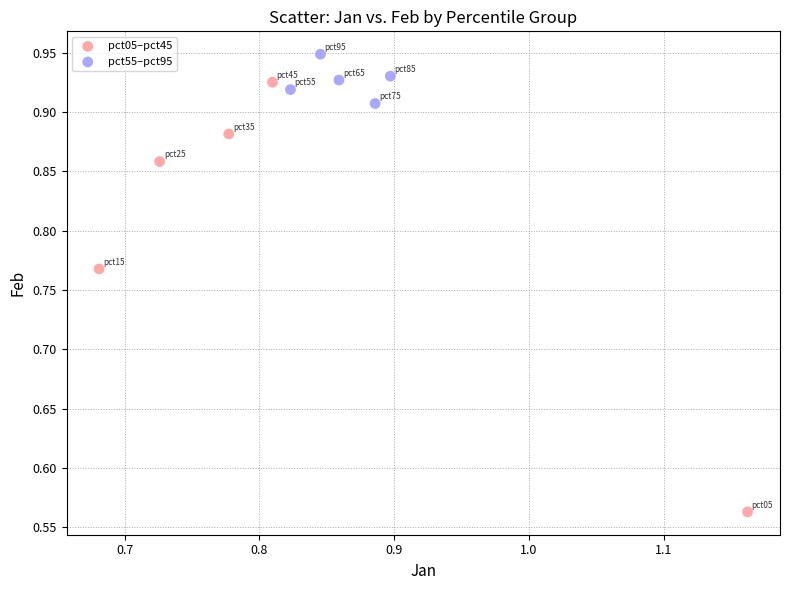

Which series has the largest Y range (max minus min)?

pct05–pct45